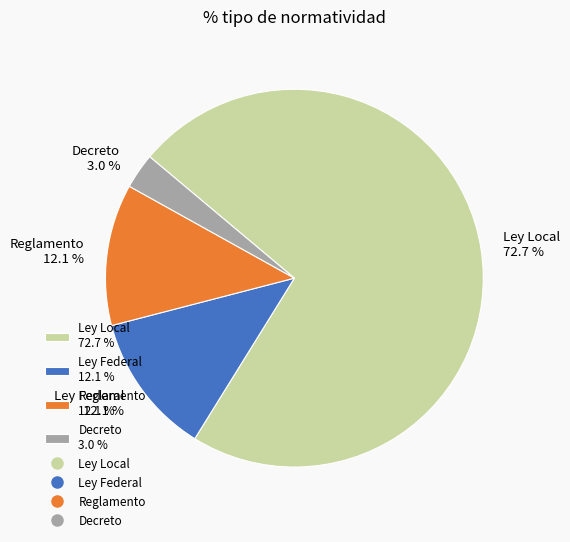

What is the ratio of the value at Ley Federal 12.1 % to the value at Decreto 3.0 %?

4.0